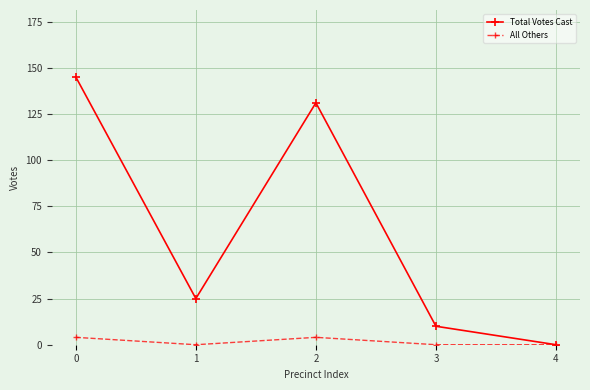

How many series are shown in this chart?

2